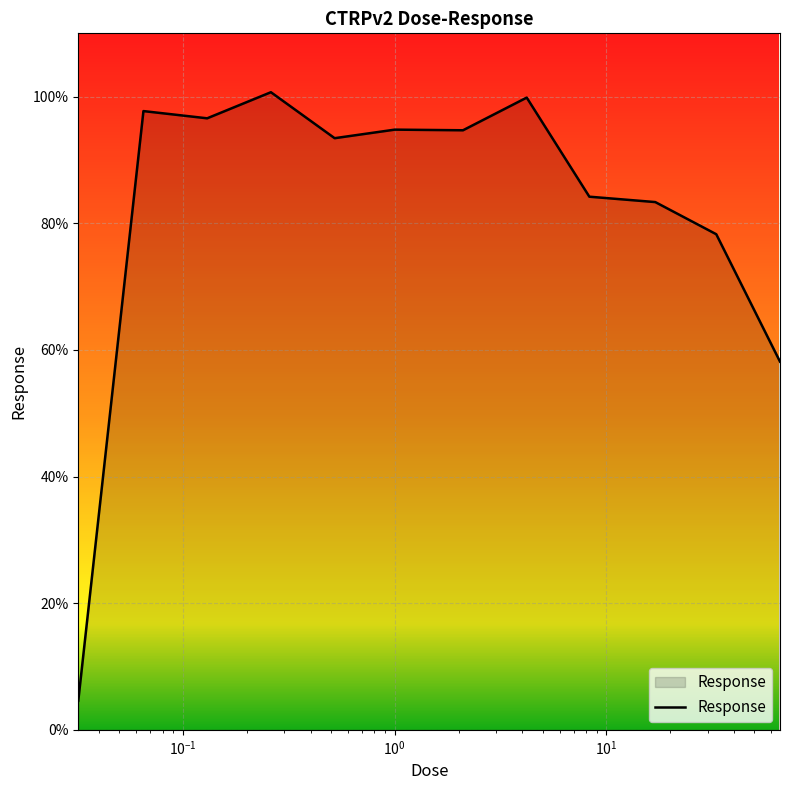

What is the smallest value displayed?

4.6